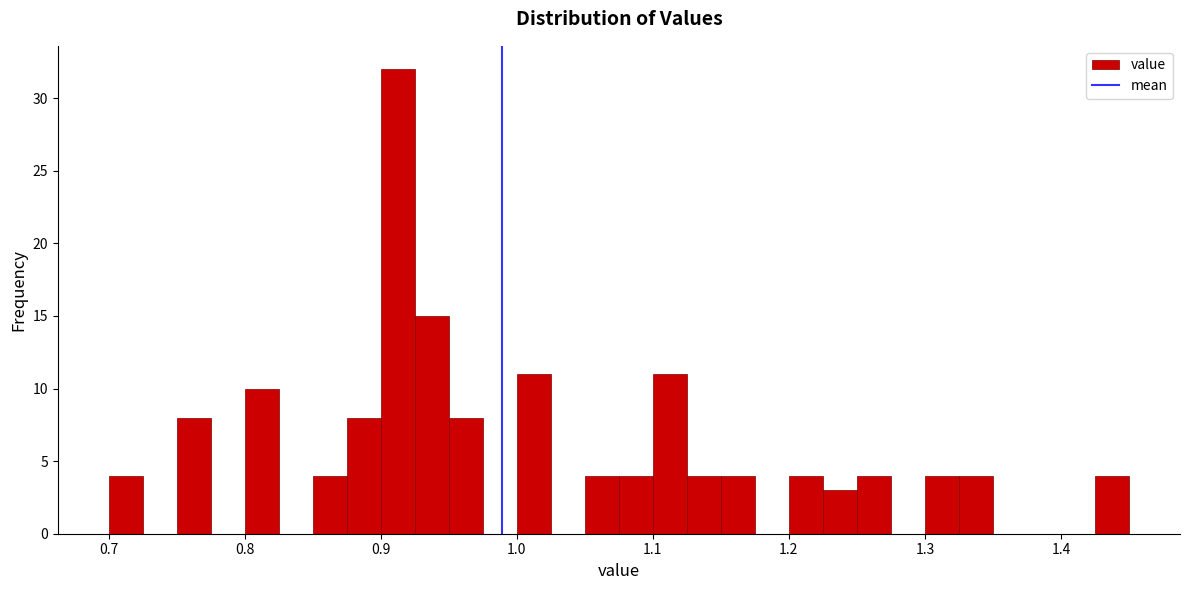

Read against the x-axis, roughly where is the centre of the tallest bar?

0.91